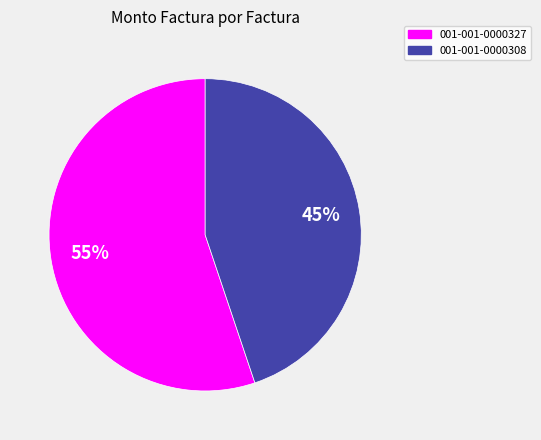

How many slices are in this pie chart?

2